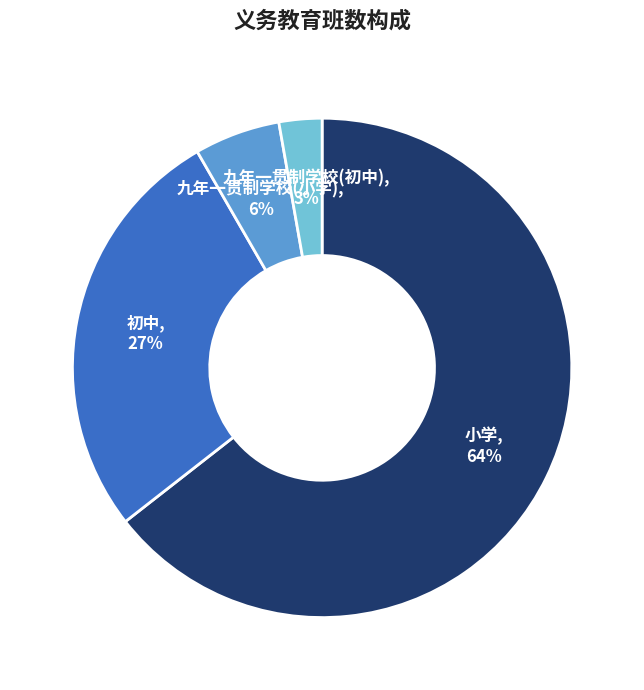

How many slices are in this pie chart?

4